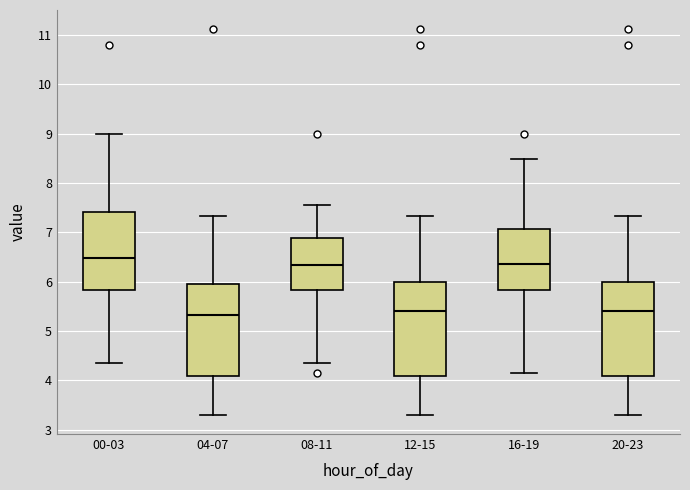

Reading left to right, read every box against the y-axis: the position of its median line, the range the box covers, and the ends of its whiskers. The values are not printed on the chart, so give them approximately, as read against the axis.

00-03: median 6.5, box 5.8 to 7.4, whiskers 4.4 to 9.0
04-07: median 5.3, box 4.1 to 6.0, whiskers 3.3 to 7.3
08-11: median 6.3, box 5.8 to 6.9, whiskers 4.4 to 7.6
12-15: median 5.4, box 4.1 to 6.0, whiskers 3.3 to 7.3
16-19: median 6.4, box 5.8 to 7.1, whiskers 4.2 to 8.5
20-23: median 5.4, box 4.1 to 6.0, whiskers 3.3 to 7.3